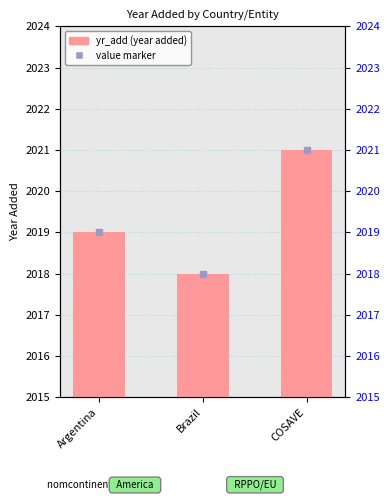

Rank the categories by value from highest to lowest.

COSAVE, Argentina, Brazil